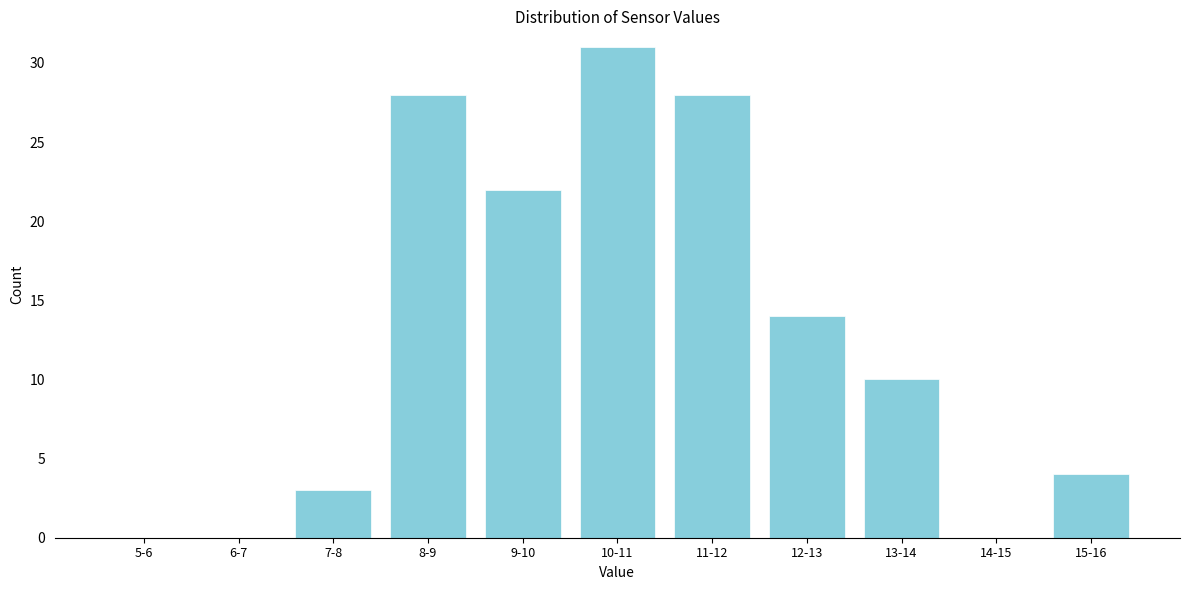

Reading left to right, list all the values displayed in this chart.

5-6=0	6-7=0	7-8=3	8-9=28	9-10=22	10-11=31	11-12=28	12-13=14	13-14=10	14-15=0	15-16=4